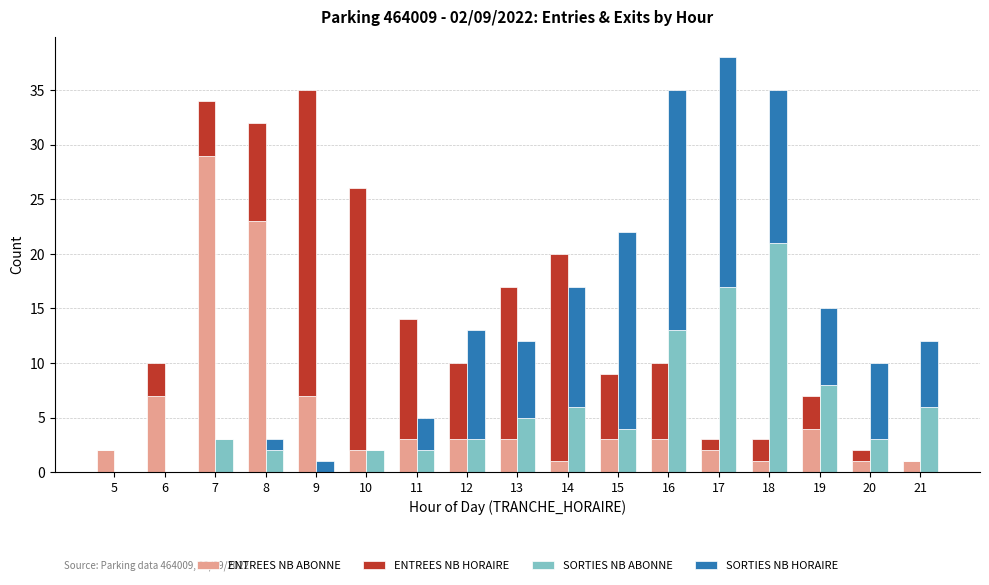

At which category does the chart reach its peak across all series?

7